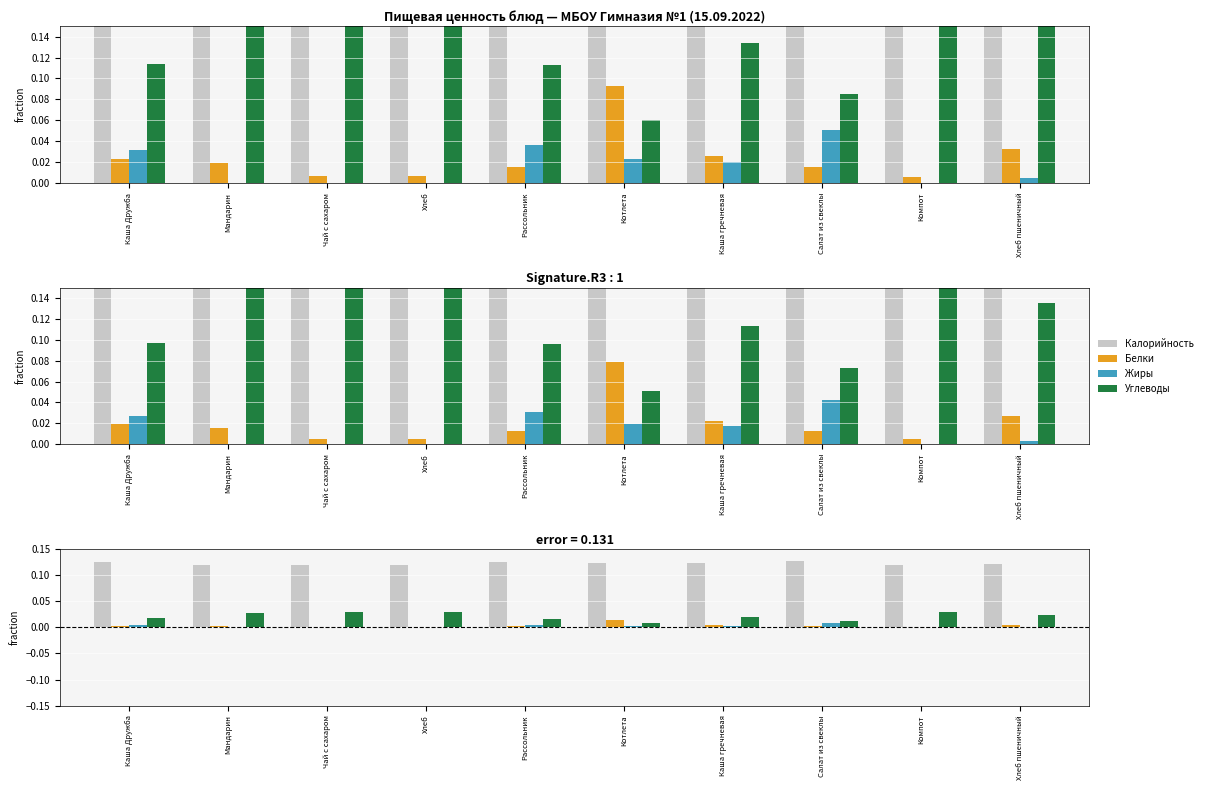

At which category is the sum across all series the highest?

Каша Дружба